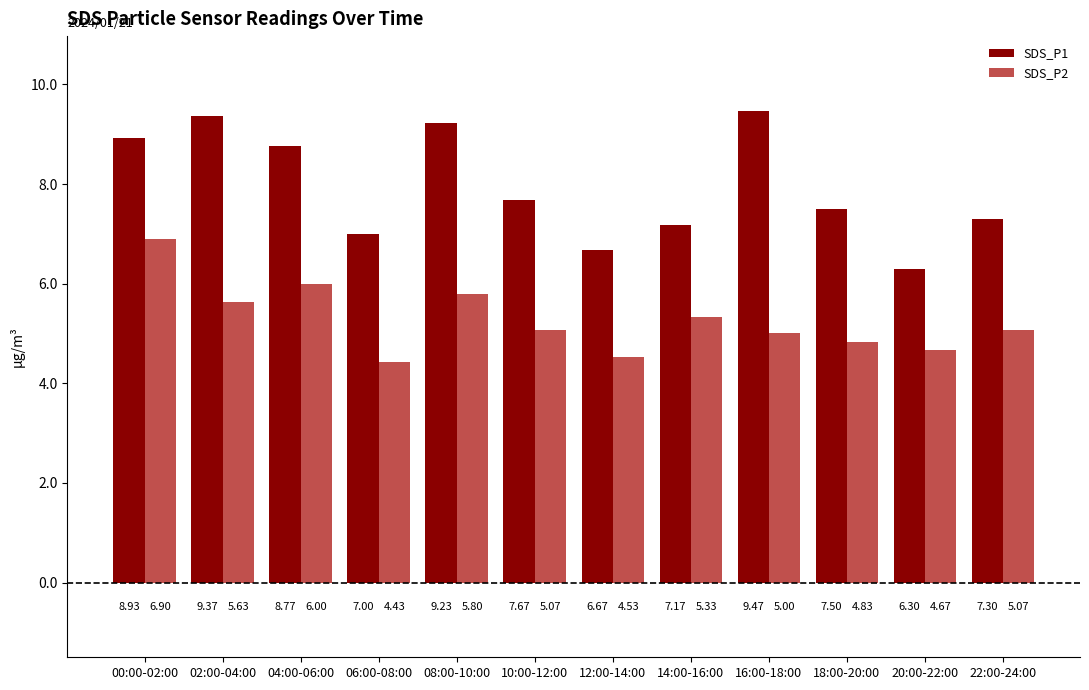

Which series has the largest total across all categories?

SDS_P1